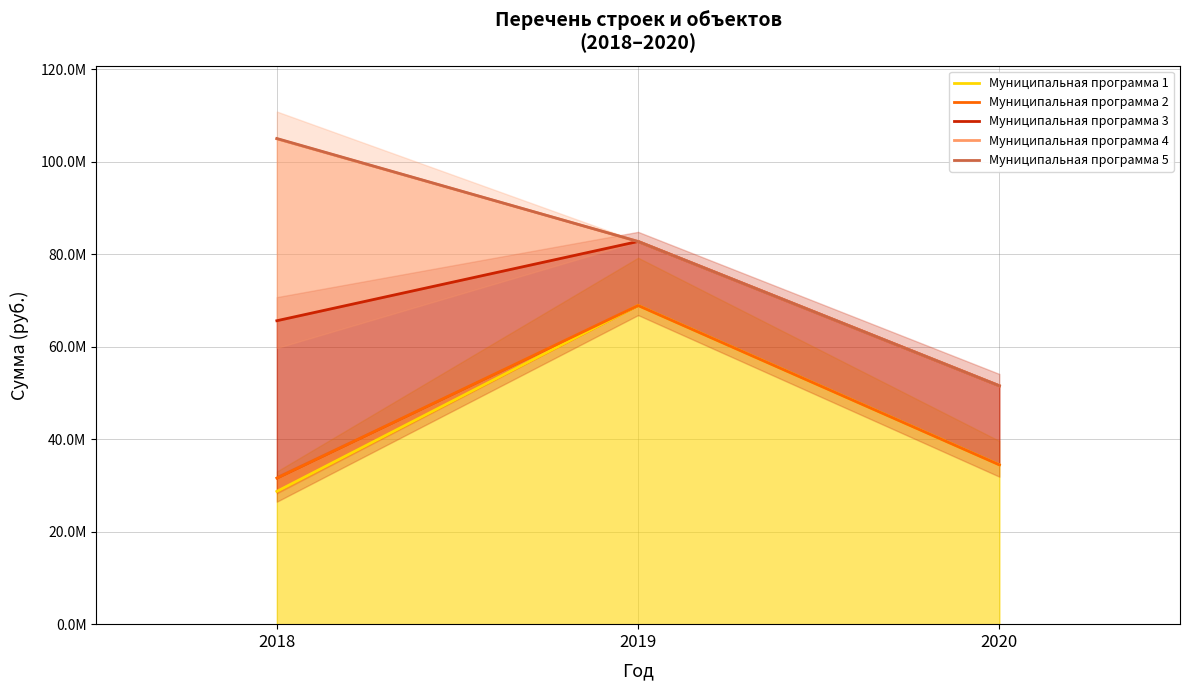

Reading left to right, extract all data points from this chart.

Муниципальная программа 1: 28705000.0	68892100.0	34446100.0
Муниципальная программа 2: 31582600.0	68892100.0	34446100.0
Муниципальная программа 3: 65604076.6	82739000.0	51534000.0
Муниципальная программа 4: 104929616.5	82739000.0	51534000.0
Муниципальная программа 5: 105001246.7	82739000.0	51534000.0